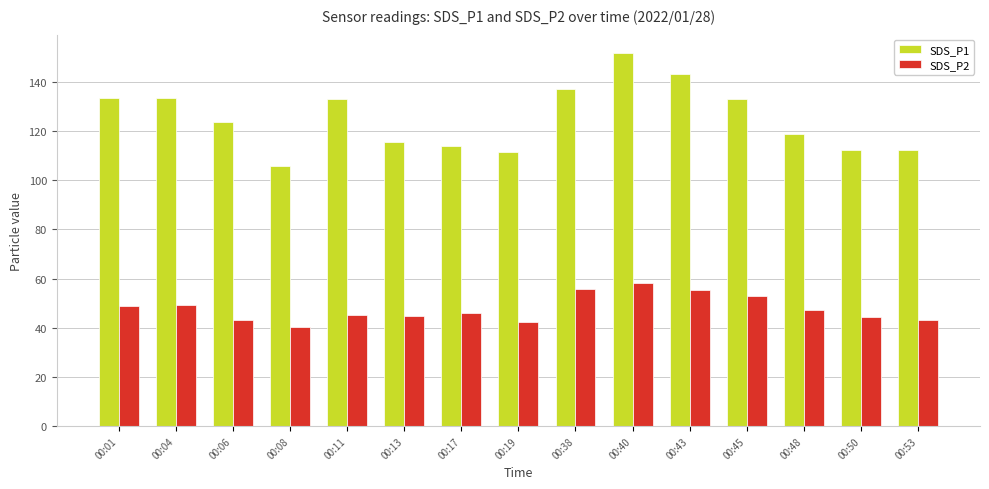

What is the sum of all SDS_P2 values?

717.3